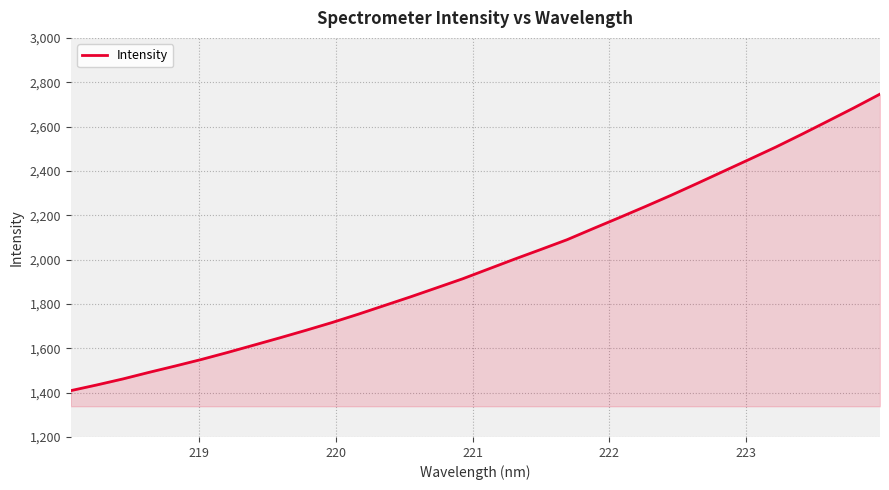

What is the maximum value shown in the chart?

2746.4